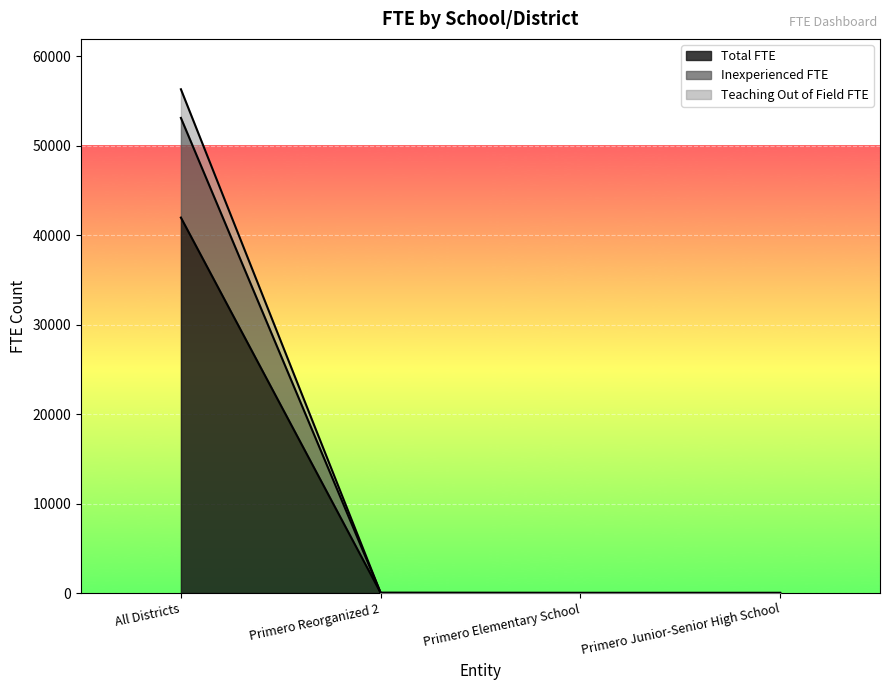

What is the approximate value of Inexperienced FTE at Primero Reorganized 2?

16.3